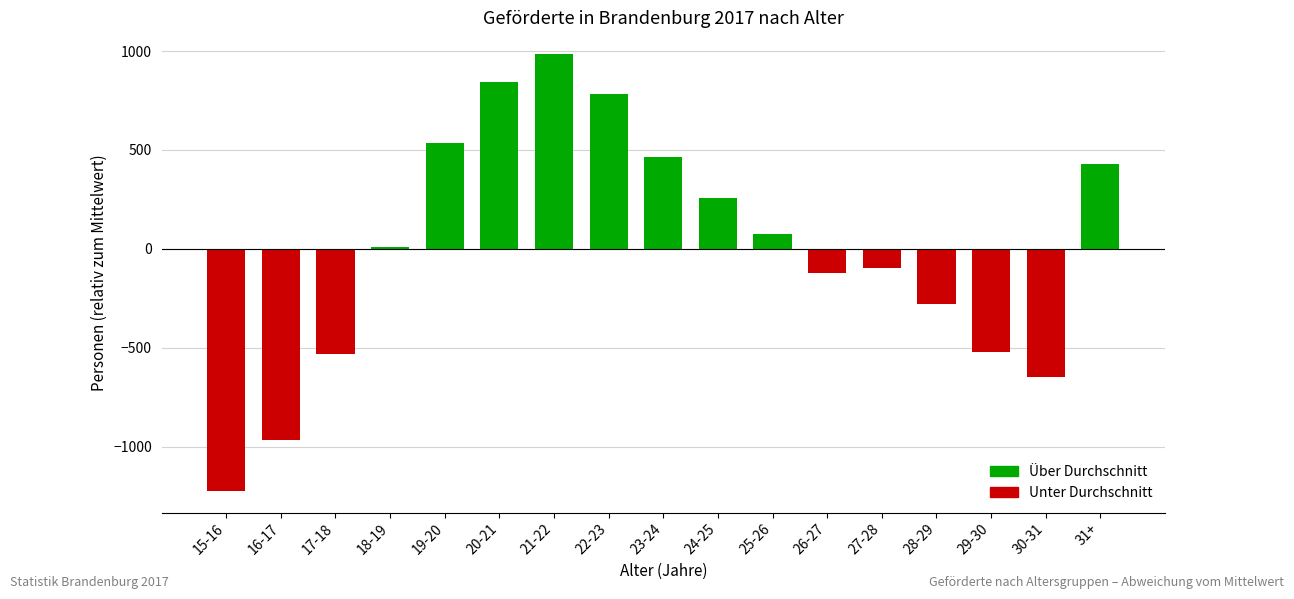

At which label does the data first exceed 12?

18-19